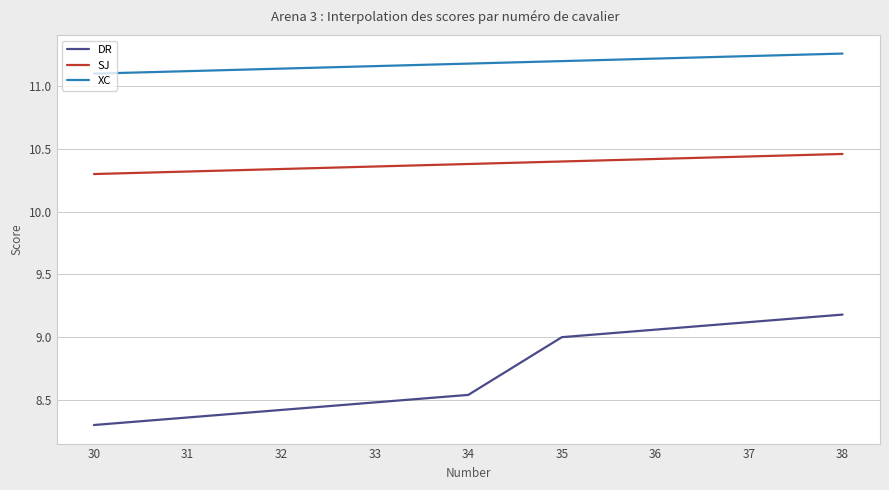

What is the difference between the maximum and minimum values in the DR series?

0.9